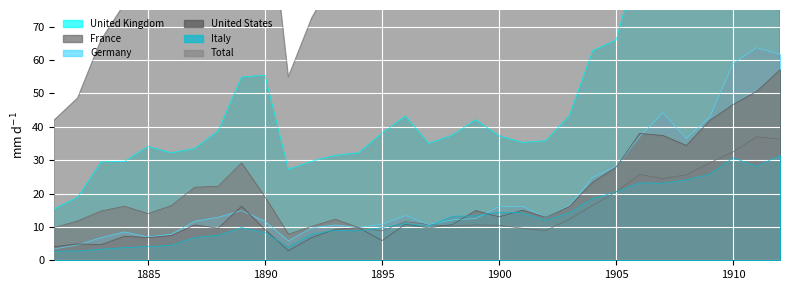

Which series has the largest range (max minus min)?

Total